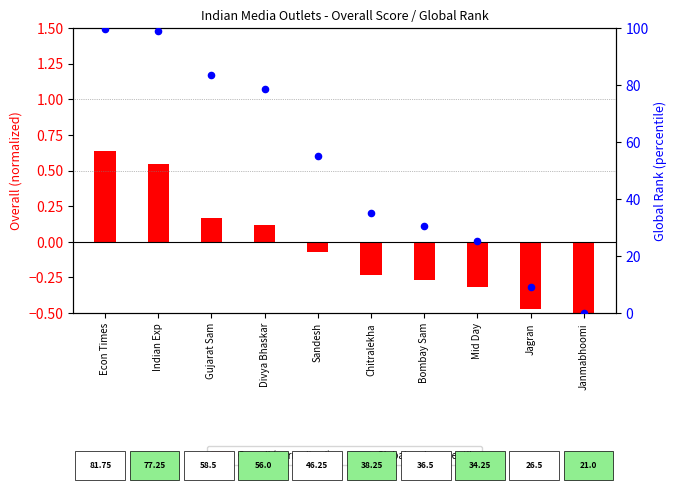

What is the change in value from Divya Bhaskar to Janmabhoomi?

-78.6